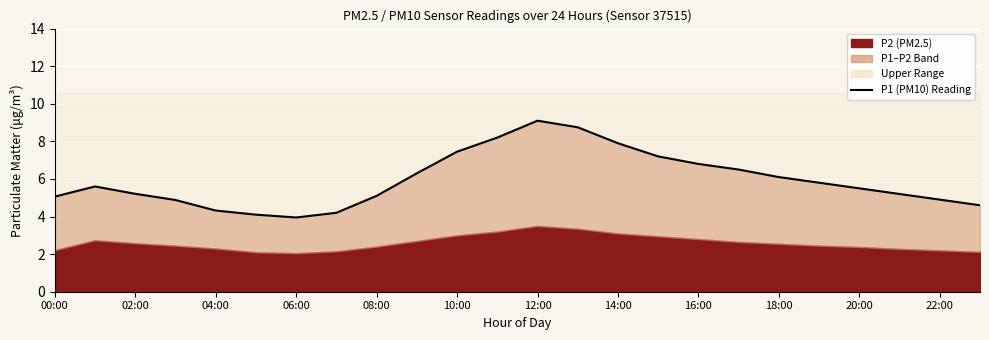

The chart shows a value of 6.8 at 16:00. True or false?

True